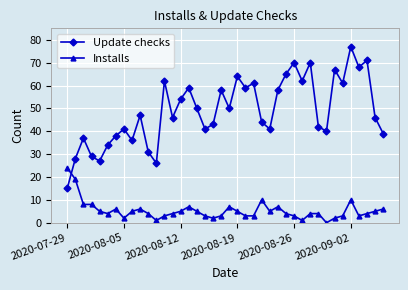

What is the difference between the maximum and second lowest values in the Update checks series?

51